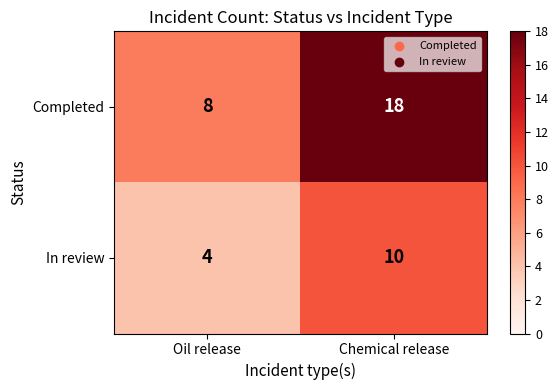

What is the total value across all series at Chemical release?

28